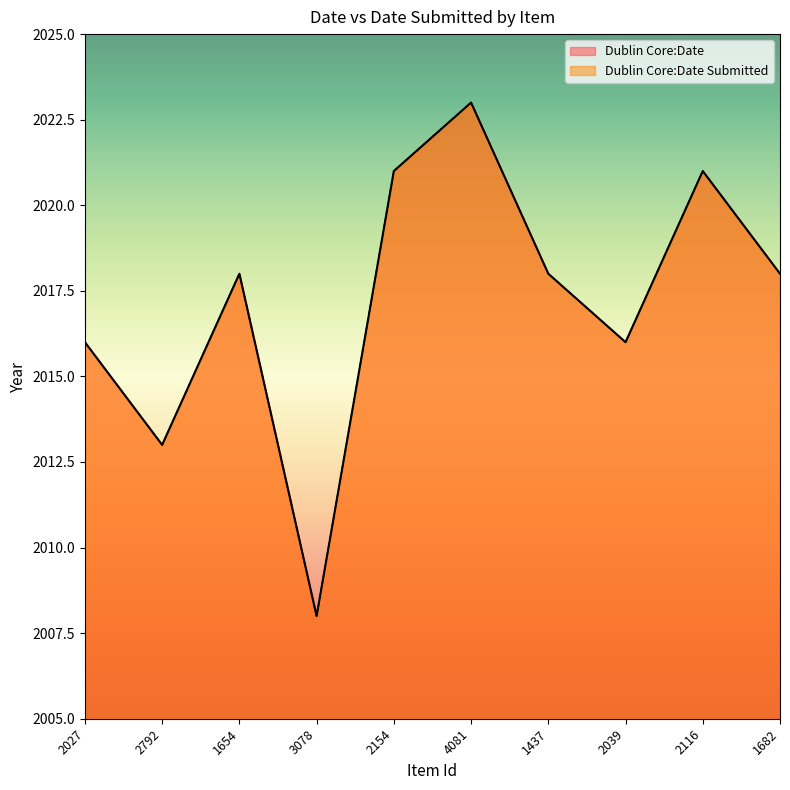

Reading right to left, list all the values displayed in this chart.

Dublin Core:Date: 2018	2021	2016	2018	2023	2021	2008	2018	2013	2016
Dublin Core:Date Submitted: 2018	2021	2016	2018	2023	2021	2008	2018	2013	2016